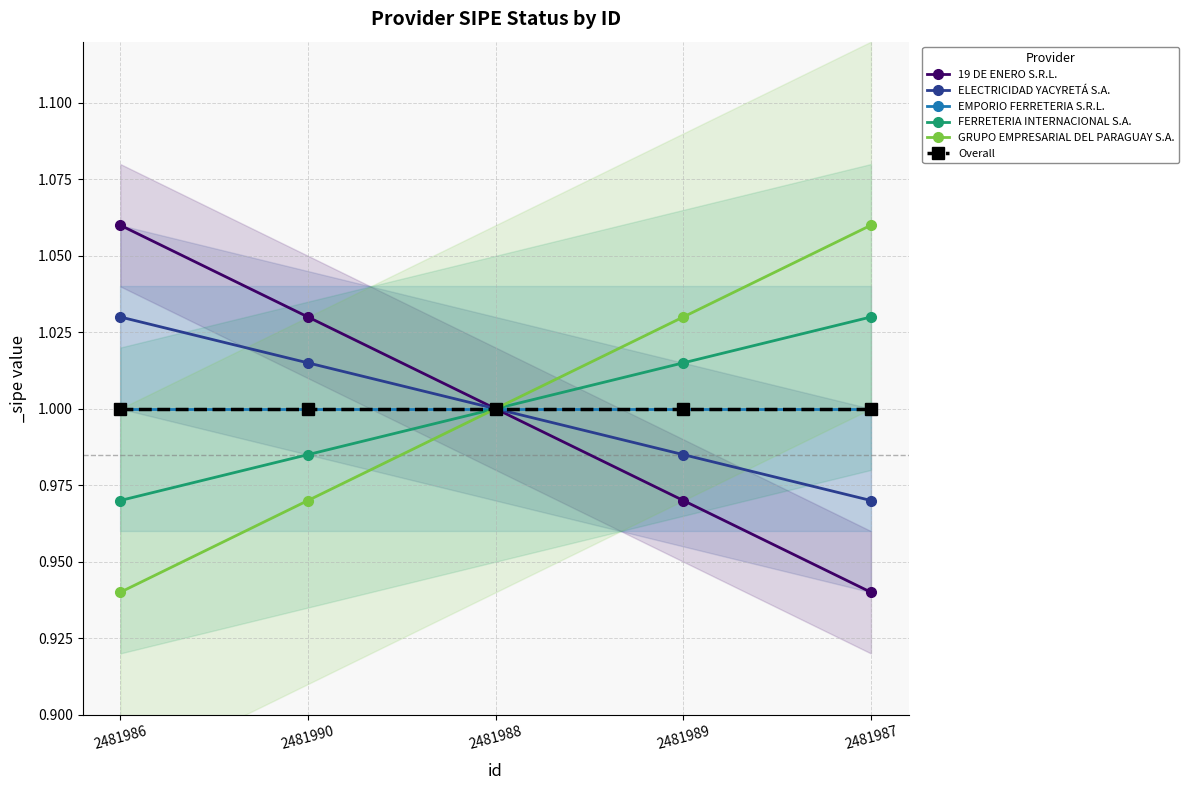

True or false: FERRETERIA INTERNACIONAL S.A. has more than 0 points higher than both neighbors.

False